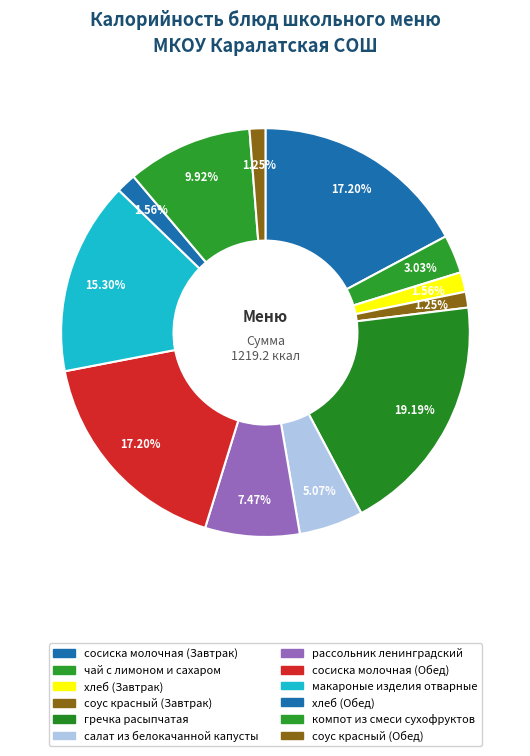

What is the total percentage of сосиска молочная (Завтрак) and гречка расыпчатая?

36.4%